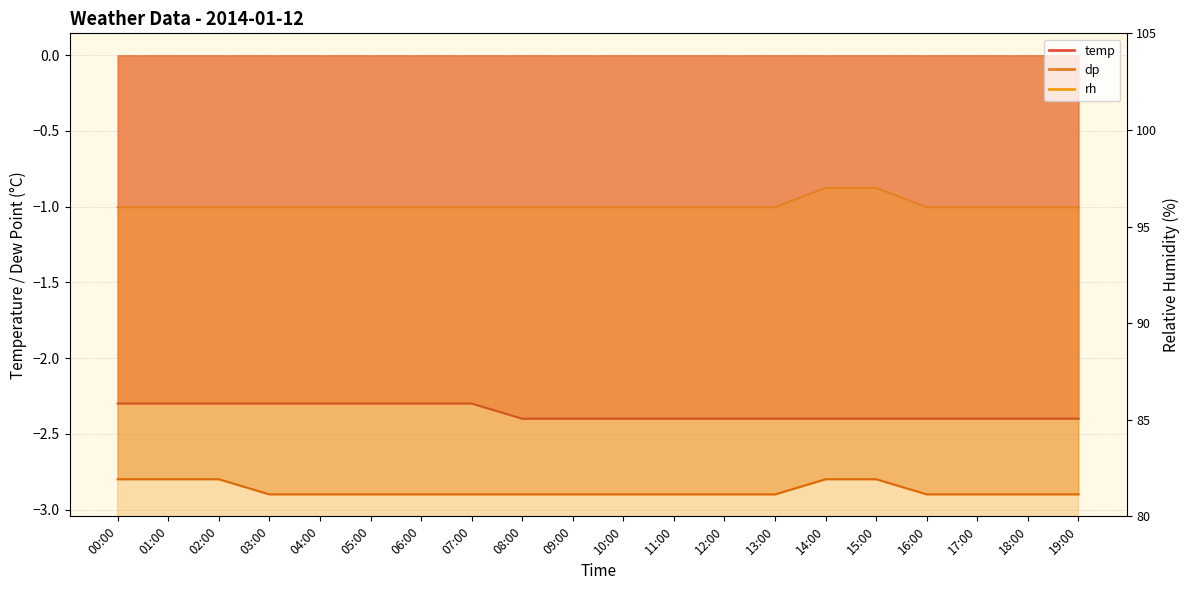

Which series changed the most between 08:00 and 11:00?

temp